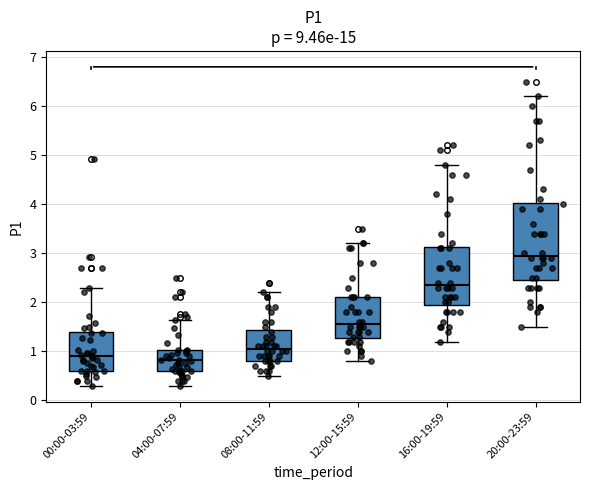

Reading left to right, transcribe this box plot: for each box, give where its median line is, the range the box spans, and where its two whiskers end, as read against the y-axis. The values are not printed on the chart, so give them approximately, as read against the axis.

00:00-03:59: median 0.9, box 0.6 to 1.4, whiskers 0.3 to 2.3
04:00-07:59: median 0.8, box 0.6 to 1.0, whiskers 0.3 to 1.6
08:00-11:59: median 1.1, box 0.8 to 1.4, whiskers 0.5 to 2.2
12:00-15:59: median 1.6, box 1.3 to 2.1, whiskers 0.8 to 3.2
16:00-19:59: median 2.4, box 2.0 to 3.1, whiskers 1.2 to 4.8
20:00-23:59: median 3.0, box 2.5 to 4.0, whiskers 1.5 to 6.2